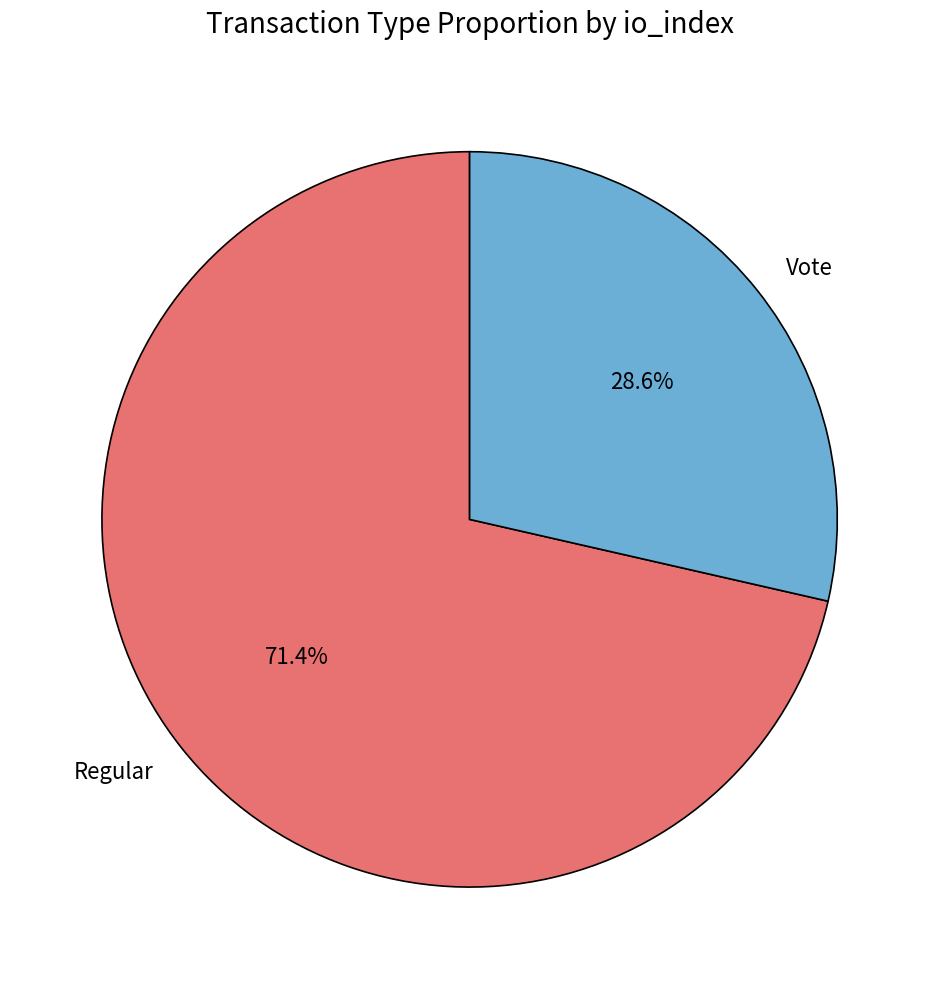

The Regular slice represents 84% of the pie. True or false?

False